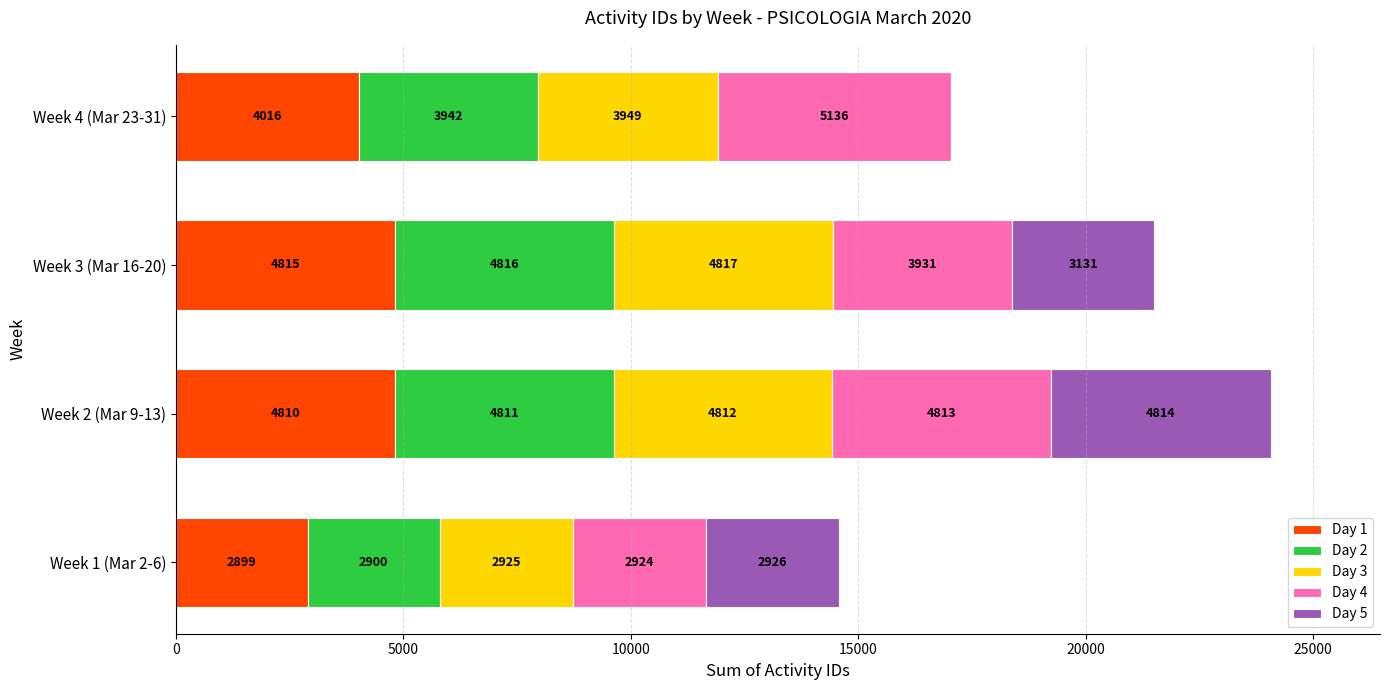

Where is Day 1 nearest to the value 3857?

Week 4 (Mar 23-31)